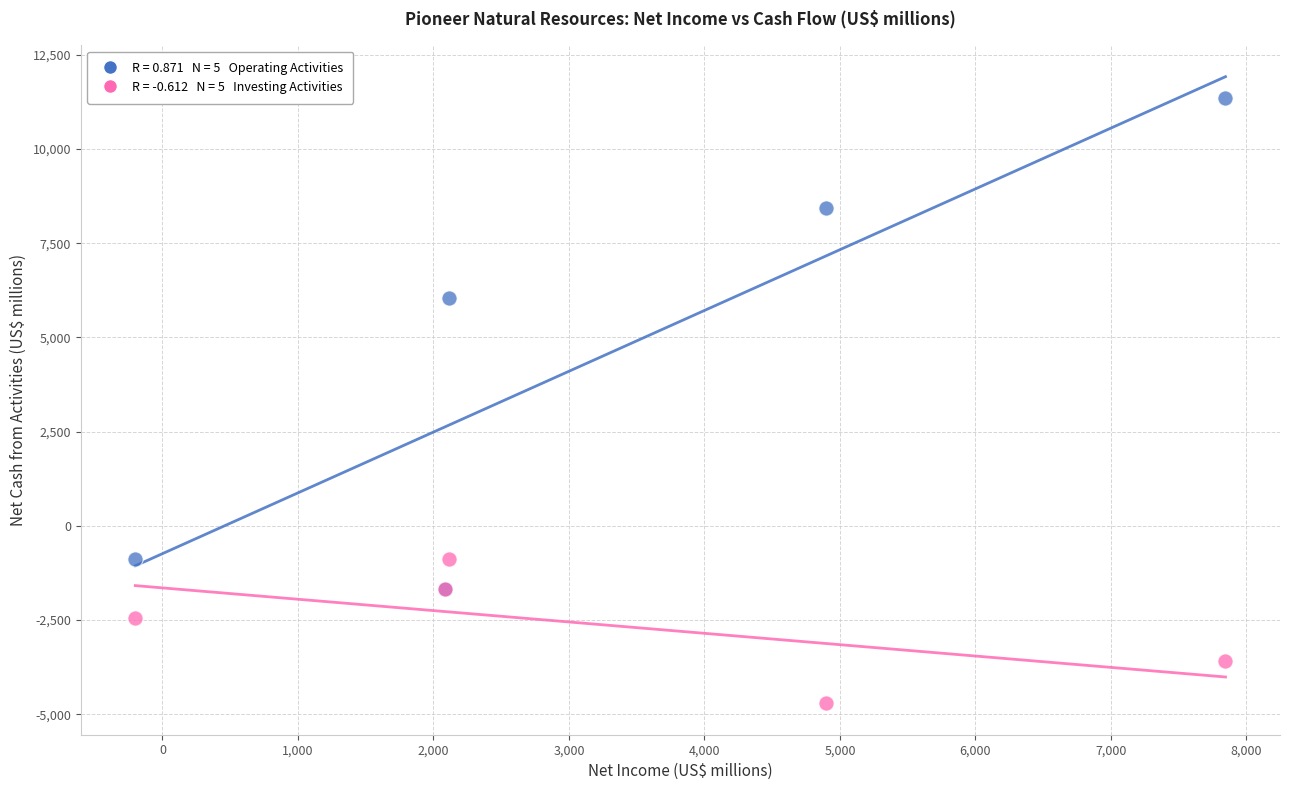

Across all series, what Y value is closest to 3317?

6059